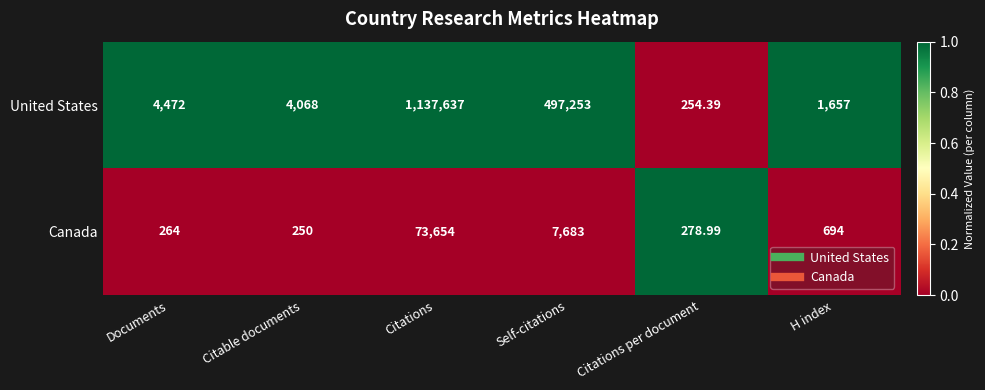

At which label does United States reach its peak?

Citations